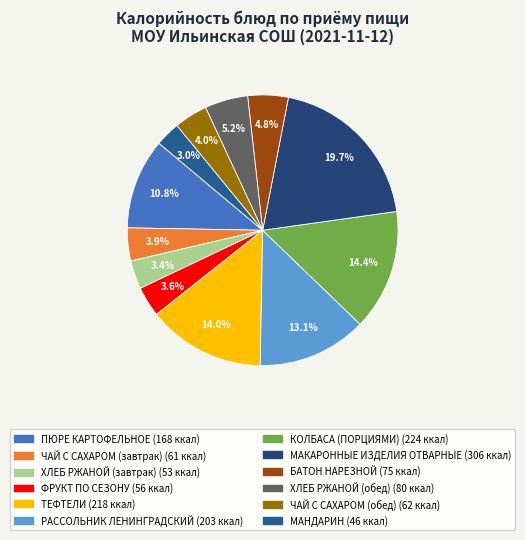

Is there any slice that represents more than half of the pie?

No